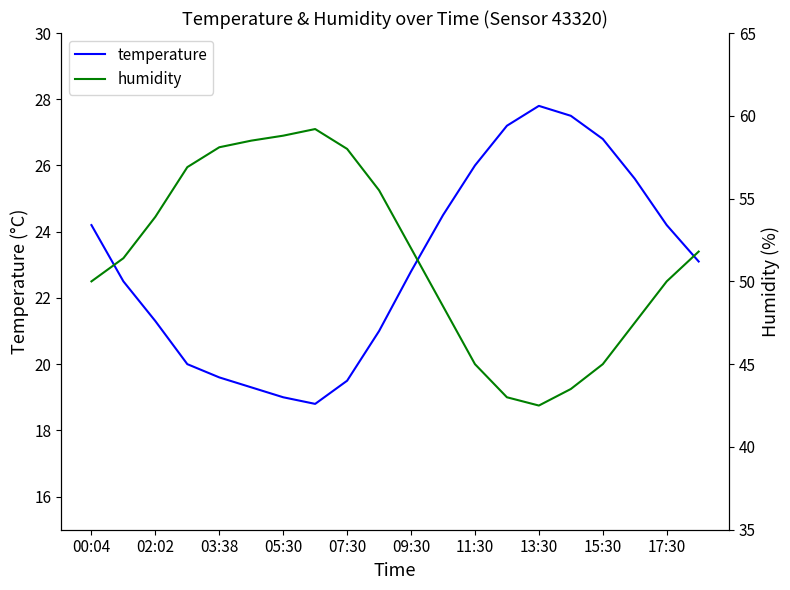

At which label does temperature reach its peak?

13:30